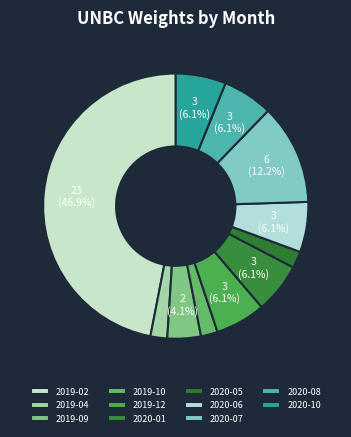

To the nearest percent, what is the difference between the 2019-02 and 2020-08 slice percentages?

41%